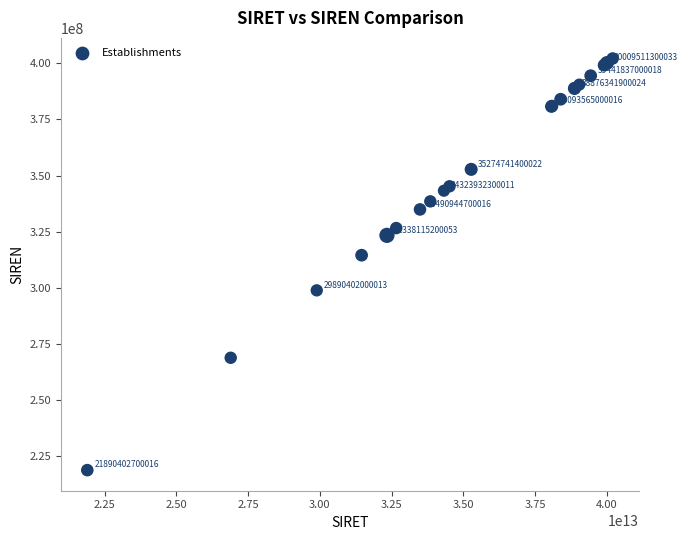

What Y value in the scatter plot is closest to 310494103?

314545070